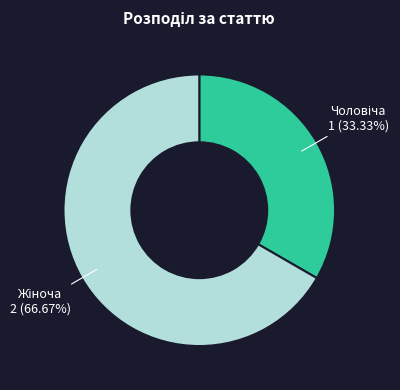

Is there any slice that represents more than half of the pie?

Yes